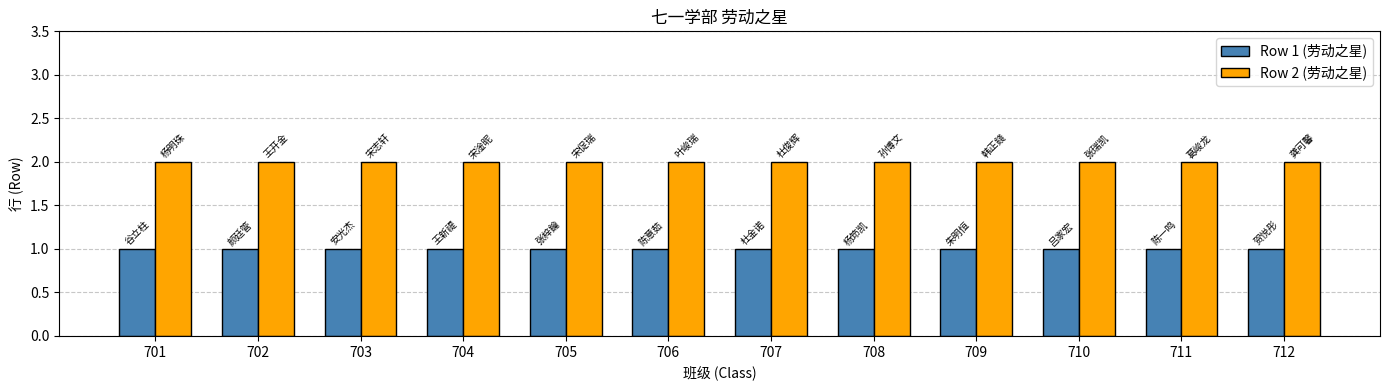

What is the sum of the Row 1 (劳动之星) values at 711 and 709?

2